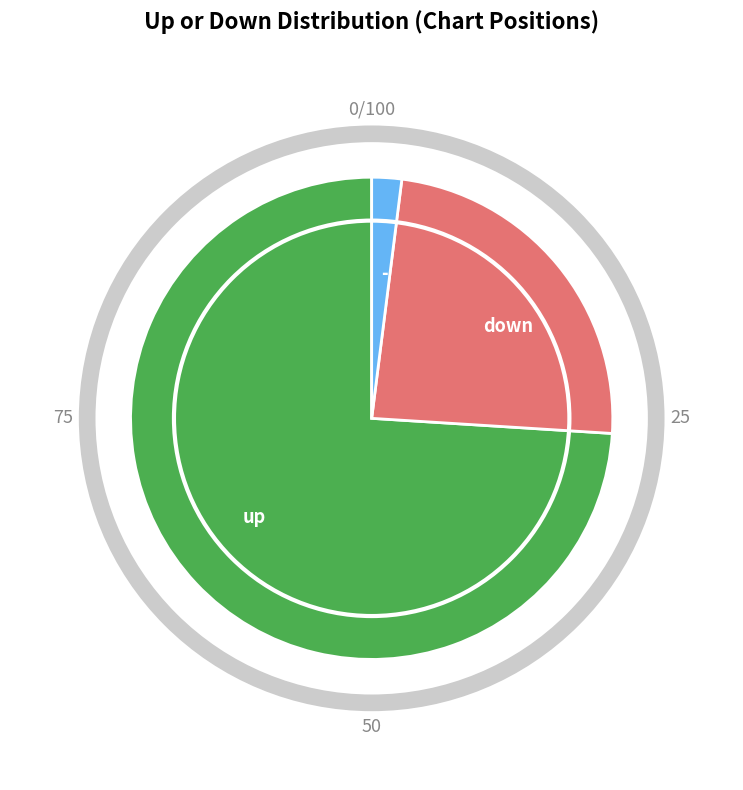

Between - and down, which is larger?

down